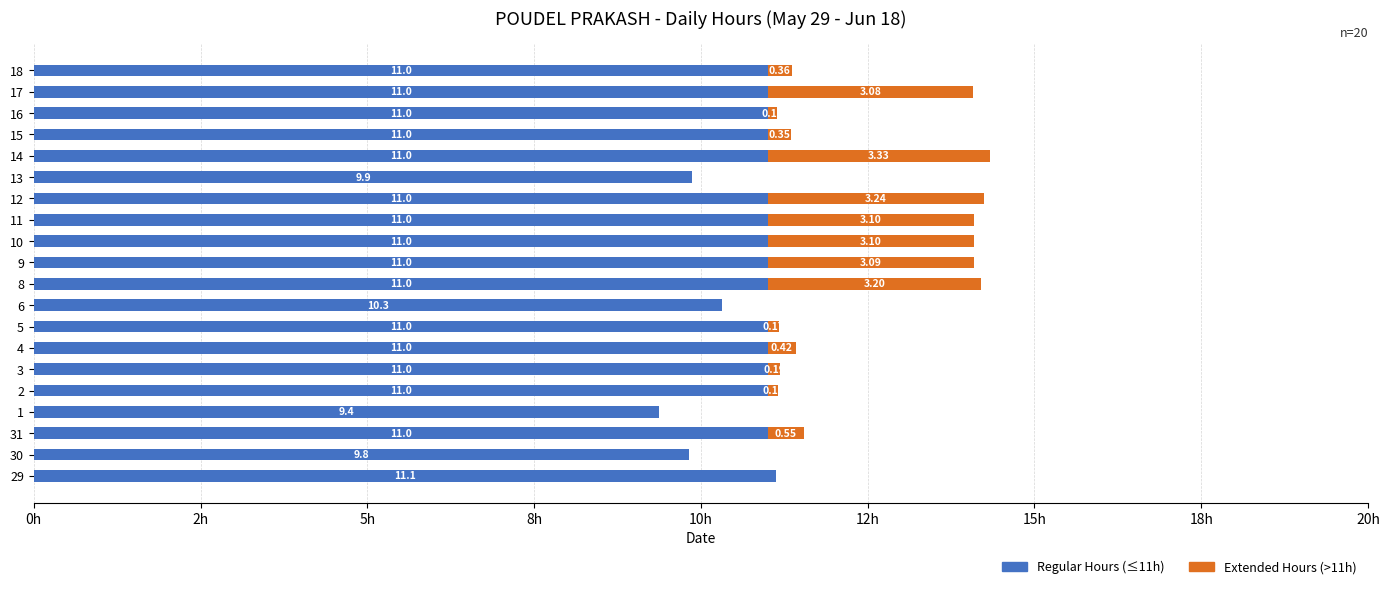

What is the sum of all Regular Hours (≤11h) values?

215.5